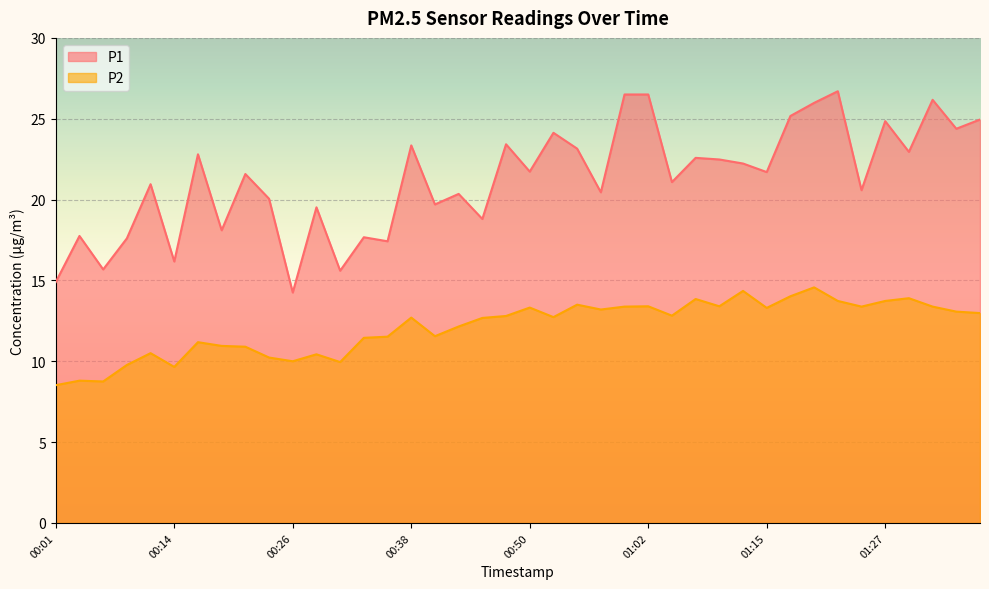

List the labels in order of P2 value, smallest first.

00:01, 00:06, 00:04, 00:14, 00:09, 00:31, 00:26, 00:23, 00:28, 00:11, 00:21, 00:18, 00:16, 00:33, 00:35, 00:40, 00:43, 00:45, 00:38, 00:52, 00:48, 01:05, 01:37, 01:34, 00:57, 01:15, 00:50, 01:00, 01:24, 01:32, 01:02, 01:10, 00:55, 01:22, 01:27, 01:07, 01:29, 01:17, 01:12, 01:19